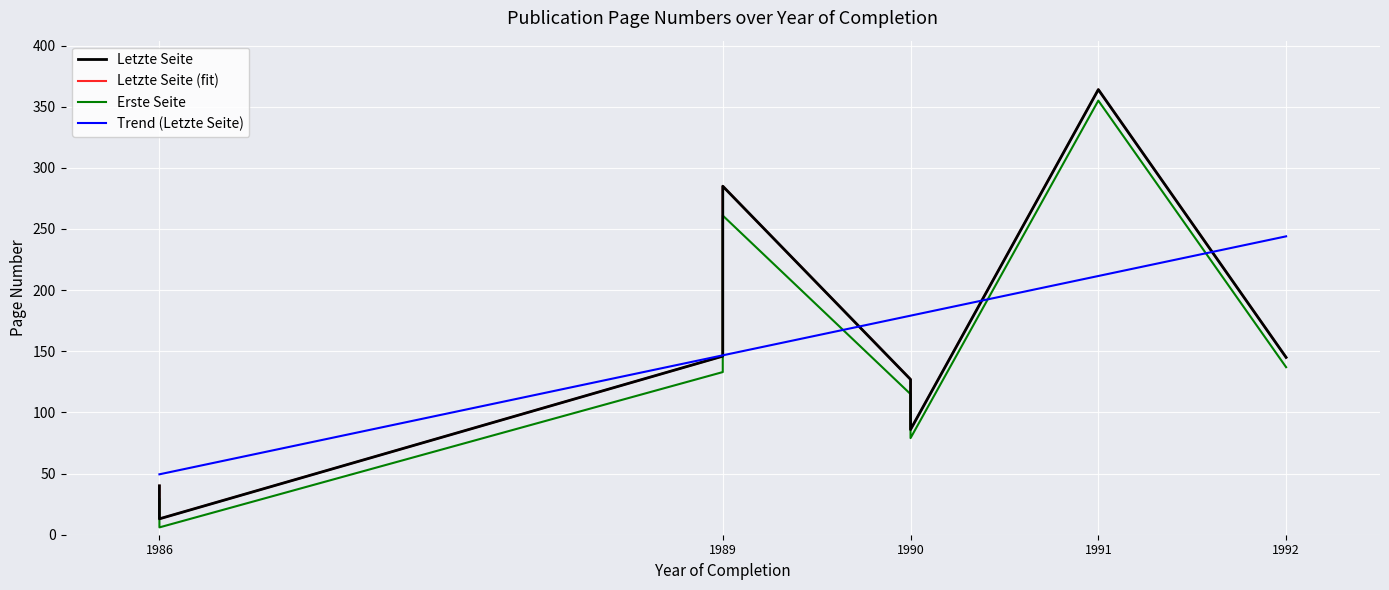

How many interior local valleys does the Letzte Seite series have?

2